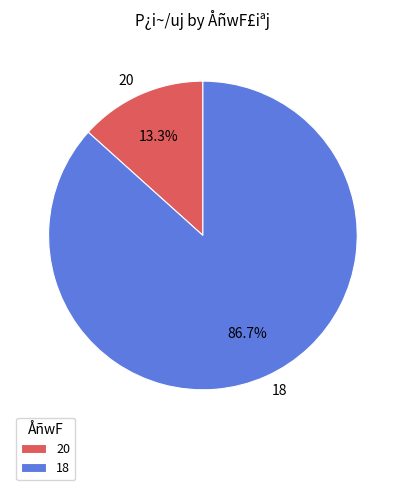

To the nearest percent, what is the difference between the 18 and 20 slice percentages?

73%